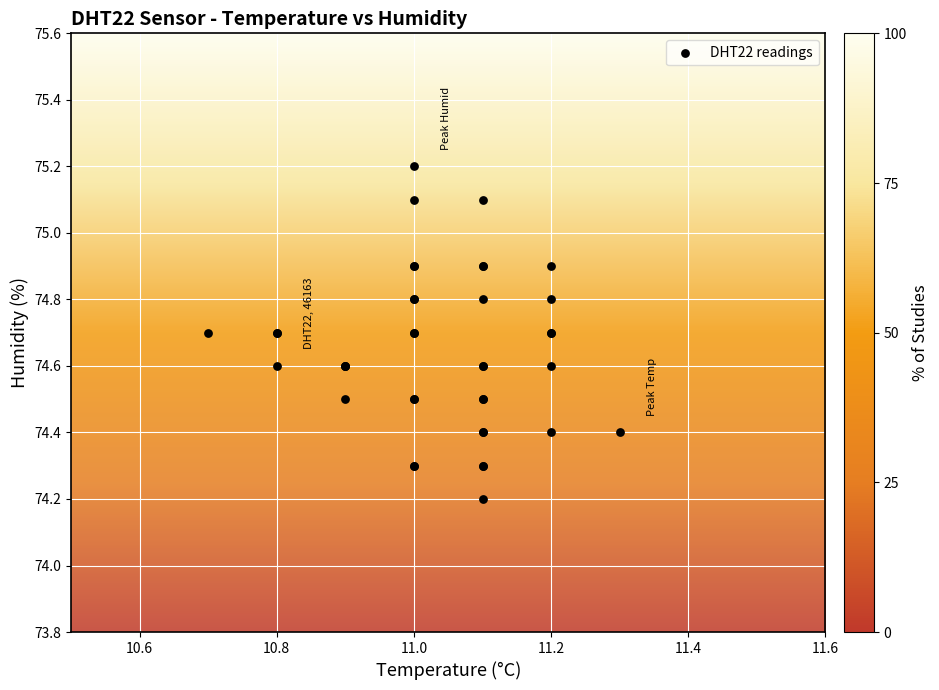

What Y value in the scatter plot is closest to 74?

74.2